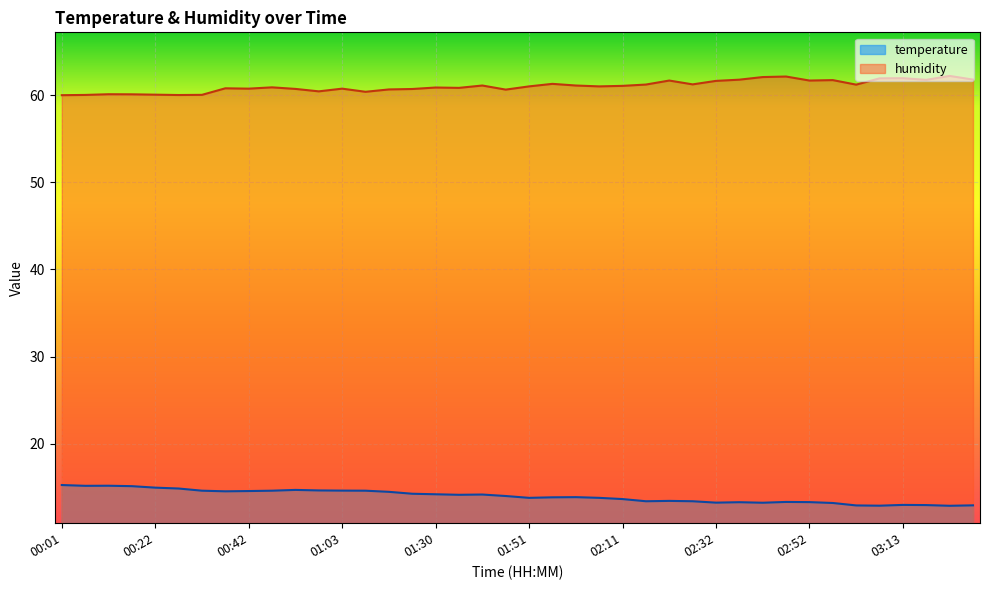

What is the spread (max minus min) of values at 02:16?

47.8